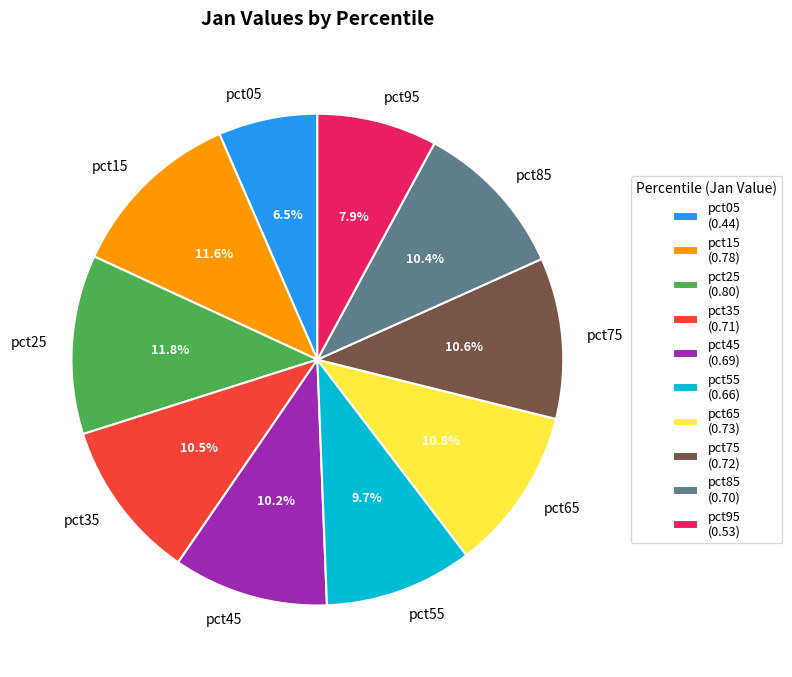

Is there any slice that represents more than half of the pie?

No